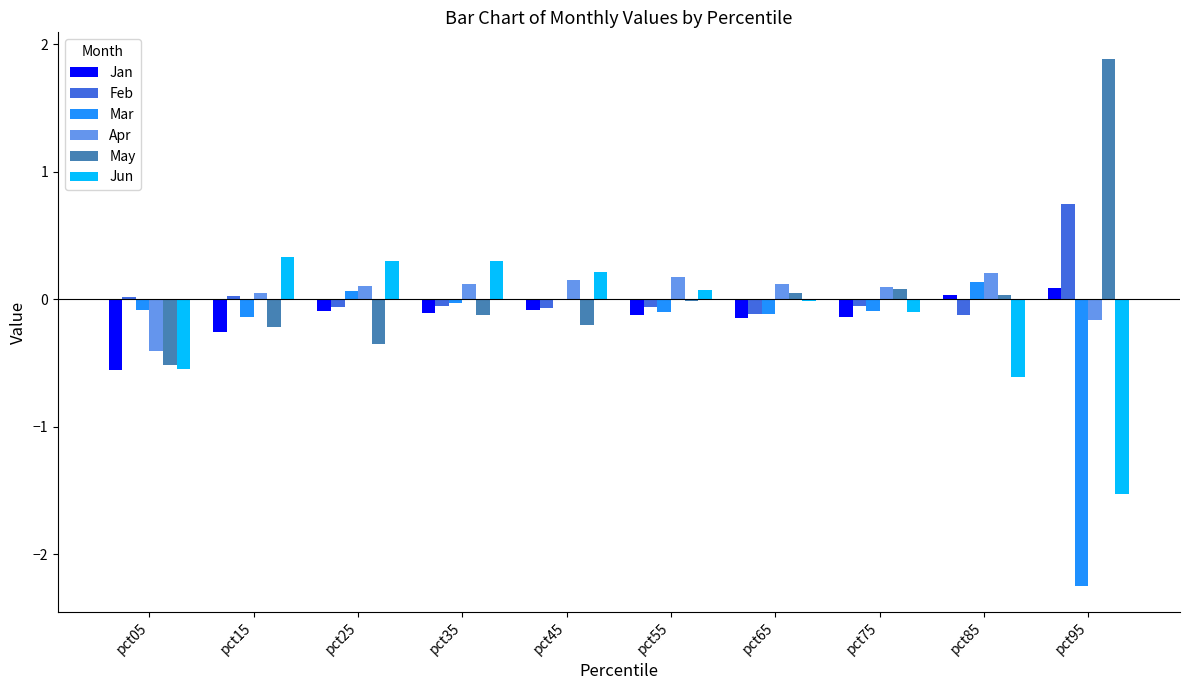

What are all the series names shown in the legend?

Jan, Feb, Mar, Apr, May, Jun